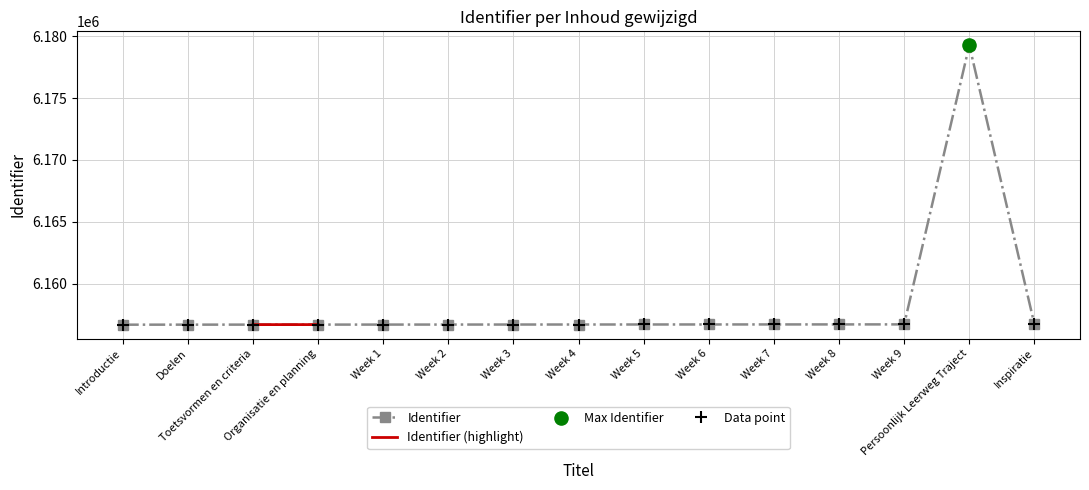

Approximately how many times larger is the value at Introductie compared to Week 4?

1.0